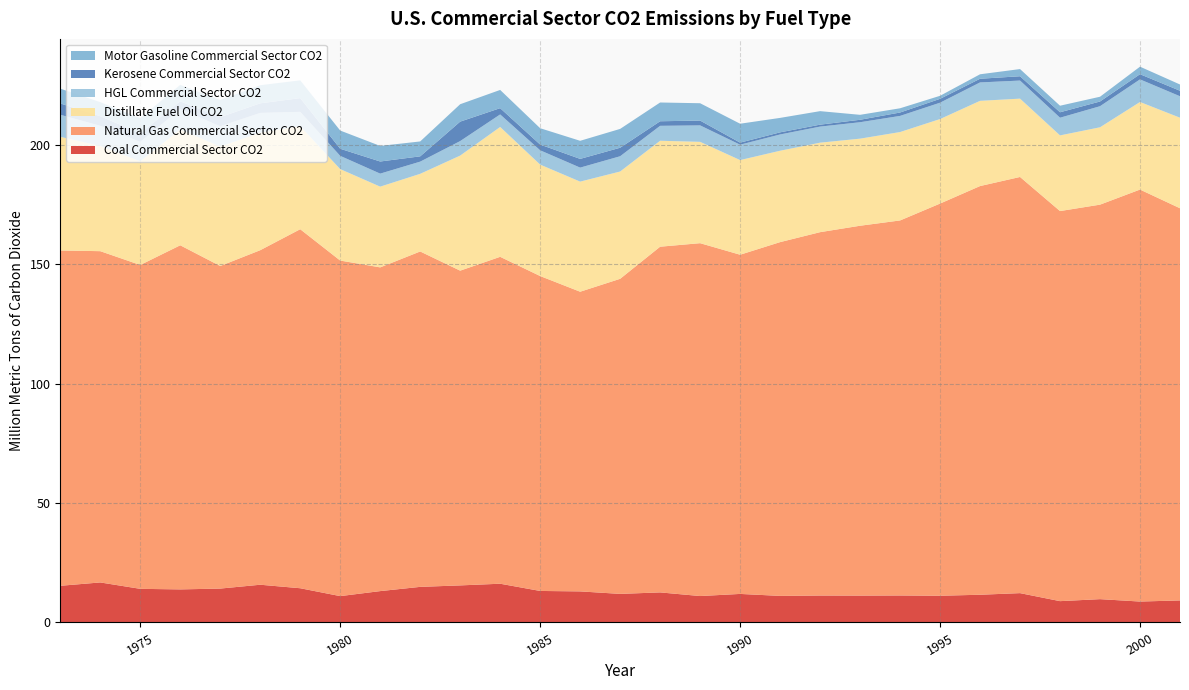

Reading right to left, what are all the values shown in this chart?

Coal Commercial Sector CO2: 2001=9.2	2000=8.8	1999=9.8	1998=8.9	1997=12.3	1996=11.6	1995=11.2	1994=11.3	1993=11.3	1992=11.3	1991=11.1	1990=12.0	1989=11.1	1988=12.6	1987=12.0	1986=13.0	1985=13.2	1984=16.2	1983=15.5	1982=14.9	1981=13.1	1980=11.0	1979=14.3	1978=15.8	1977=14.2	1976=13.8	1975=14.1	1974=16.8	1973=15.4
Natural Gas Commercial Sector CO2: 2001=164.2	2000=172.5	1999=165.2	1998=163.3	1997=174.2	1996=171.1	1995=164.2	1994=157.0	1993=154.9	1992=152.1	1991=148.1	1990=142.0	1989=147.7	1988=144.7	1987=131.9	1986=125.5	1985=131.9	1984=136.9	1983=131.8	1982=140.4	1981=135.5	1980=140.5	1979=150.3	1978=140.1	1977=135.1	1976=144.1	1975=135.6	1974=138.7	1973=140.4
Distillate Fuel Oil CO2: 2001=37.9	2000=36.7	1999=32.4	1998=31.7	1997=32.8	1996=35.7	1995=35.4	1994=37.0	1993=36.5	1992=37.5	1991=38.3	1990=39.6	1989=42.4	1988=44.4	1987=44.9	1986=46.1	1985=46.7	1984=54.4	1983=48.2	1982=32.5	1981=33.8	1980=38.3	1979=43.2	1978=49.2	1977=50.0	1976=48.5	1975=43.4	1974=44.1	1973=47.6
HGL Commercial Sector CO2: 2001=9.0	2000=9.5	1999=8.8	1998=7.4	1997=7.6	1996=7.7	1995=6.8	1994=6.8	1993=6.9	1992=6.7	1991=6.8	1990=6.4	1989=6.9	1988=6.2	1987=6.4	1986=5.9	1985=6.0	1984=5.2	1983=6.1	1982=5.1	1981=5.5	1980=5.5	1979=6.0	1978=8.3	1977=8.5	1976=8.6	1975=8.2	1974=8.5	1973=9.2
Kerosene Commercial Sector CO2: 2001=2.3	2000=2.2	1999=2.0	1998=2.3	1997=1.8	1996=1.5	1995=1.6	1994=1.4	1993=1.0	1992=0.8	1991=0.9	1990=0.9	1989=2.0	1988=1.9	1987=3.6	1986=3.7	1985=2.4	1984=2.6	1983=8.1	1982=2.2	1981=5.1	1980=3.0	1979=5.7	1978=4.0	1977=3.8	1976=3.2	1975=3.6	1974=4.0	1973=4.7
Motor Gasoline Commercial Sector CO2: 2001=2.6	2000=3.1	1999=2.0	1998=2.7	1997=3.0	1996=1.9	1995=1.3	1994=1.8	1993=2.1	1992=5.7	1991=6.1	1990=7.9	1989=7.3	1988=7.9	1987=7.9	1986=7.6	1985=6.8	1984=7.6	1983=7.3	1982=6.2	1981=6.5	1980=7.6	1979=7.4	1978=7.6	1977=7.2	1976=6.9	1975=6.3	1974=5.9	1973=6.2